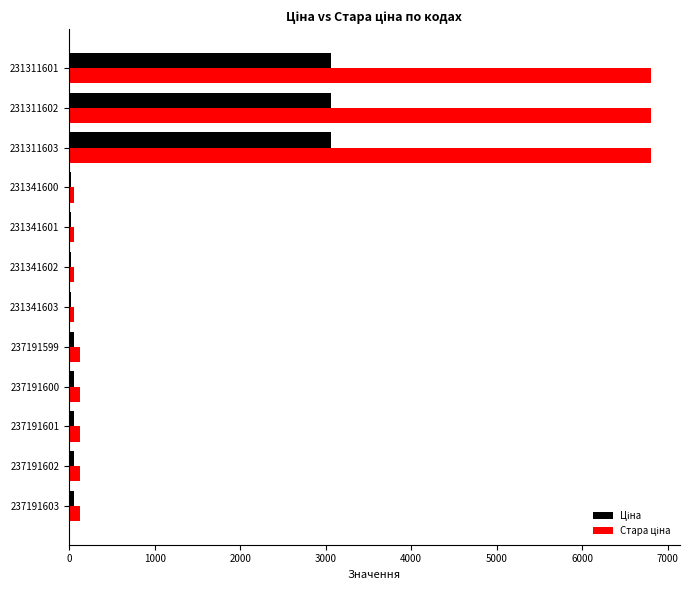

What is the spread (max minus min) of values at 231311601?

3739.6